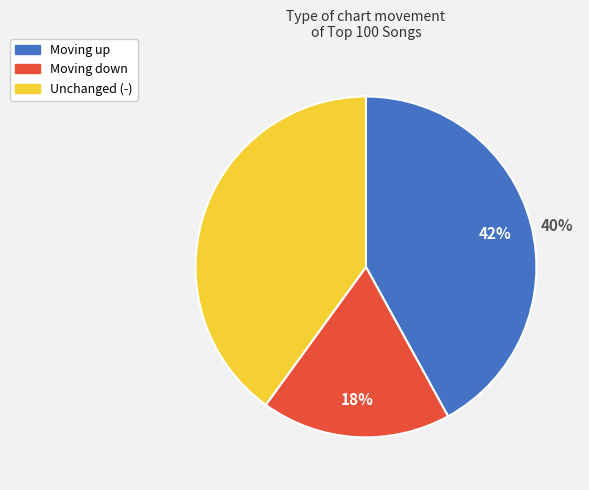

To the nearest percent, what percentage of the pie is -?

40%